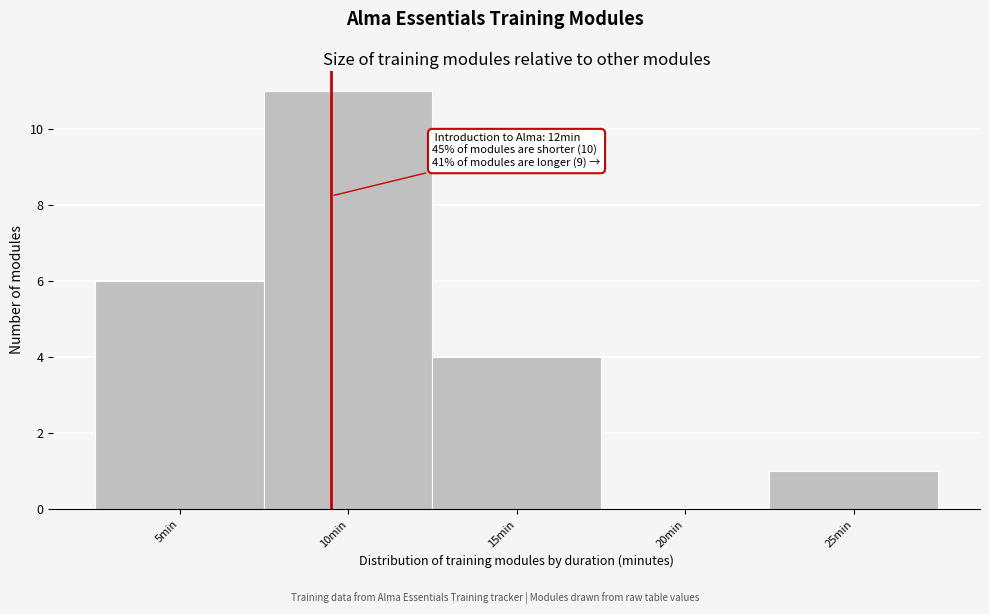

Reading left to right, what are all the values shown in this chart?

5min=6	10min=11	15min=4	20min=0	25min=1